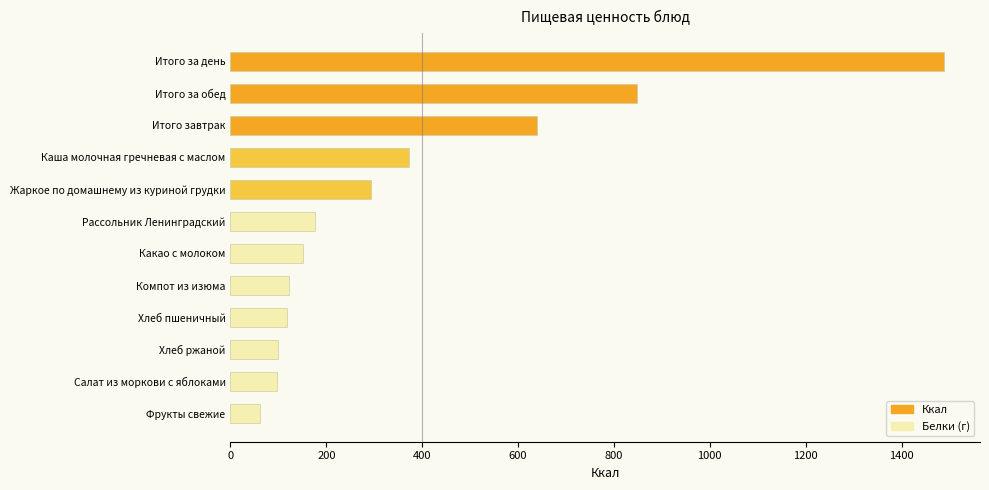

What is the difference between the maximum and minimum values in the Белки (г) series?

56.1